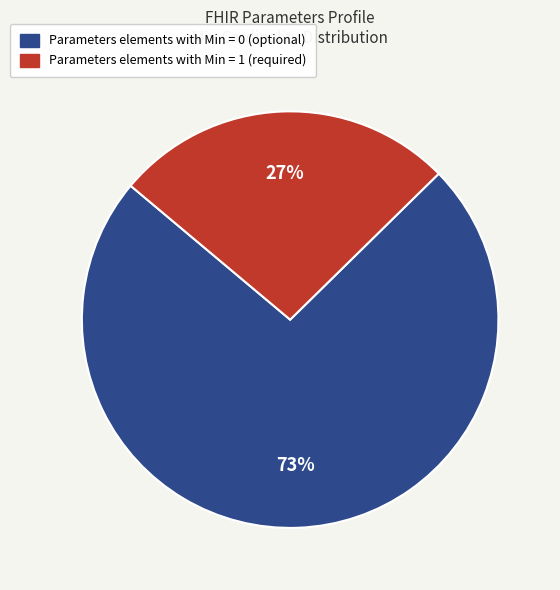

How many slices are in this pie chart?

2